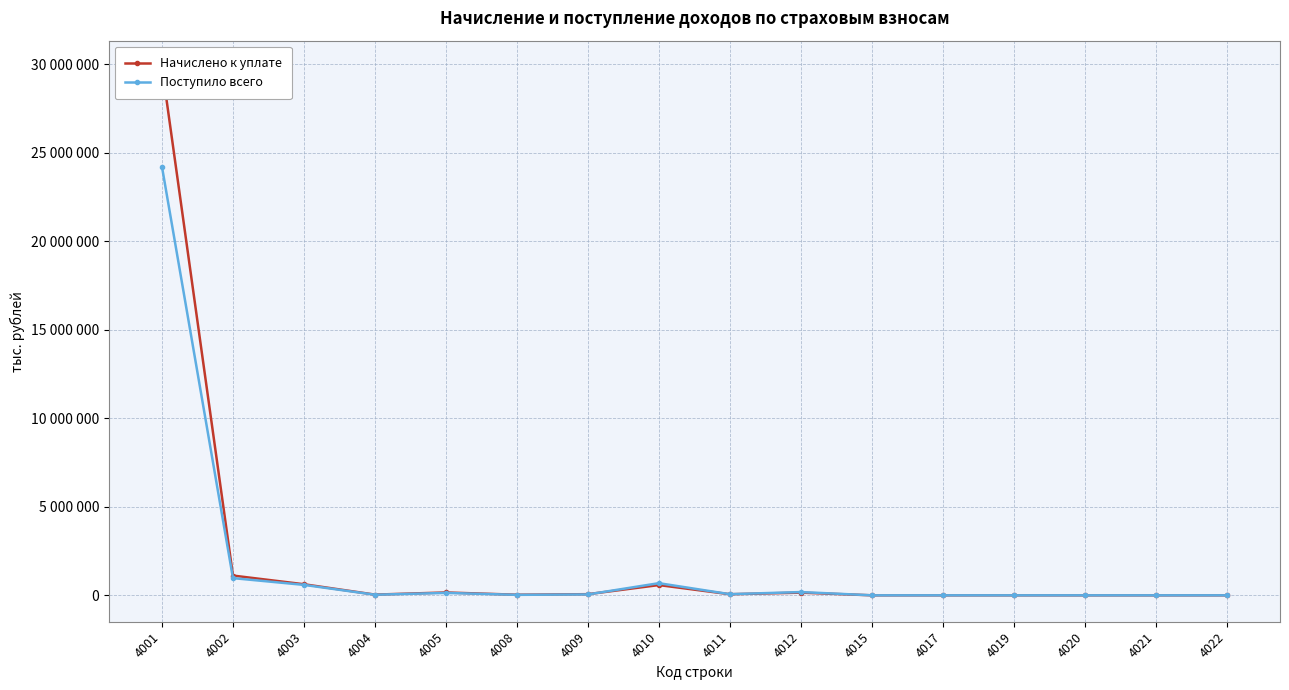

What is the spread (max minus min) of values at 4002?

143988